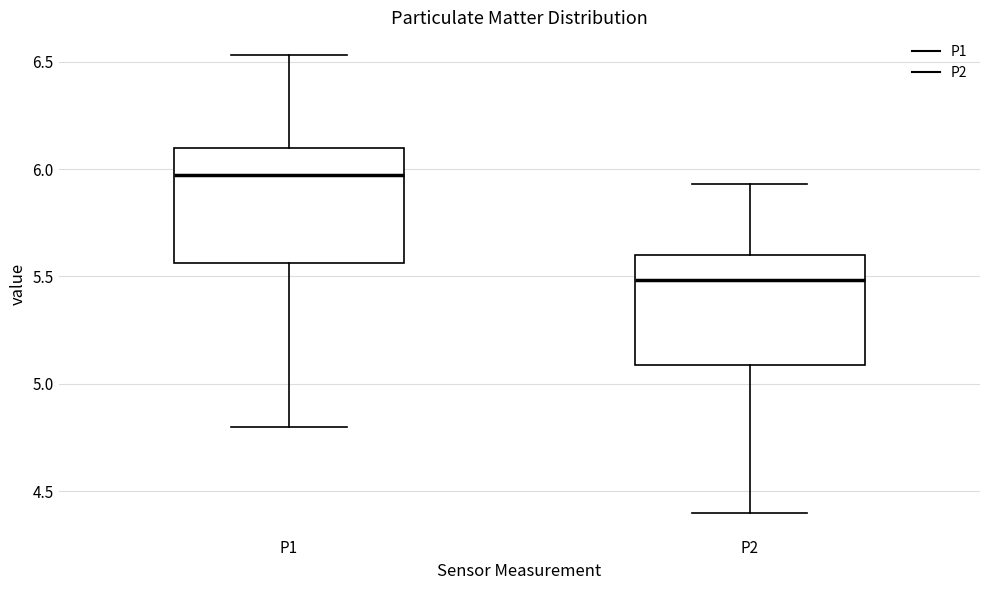

Which box's median line is the lowest?

P2